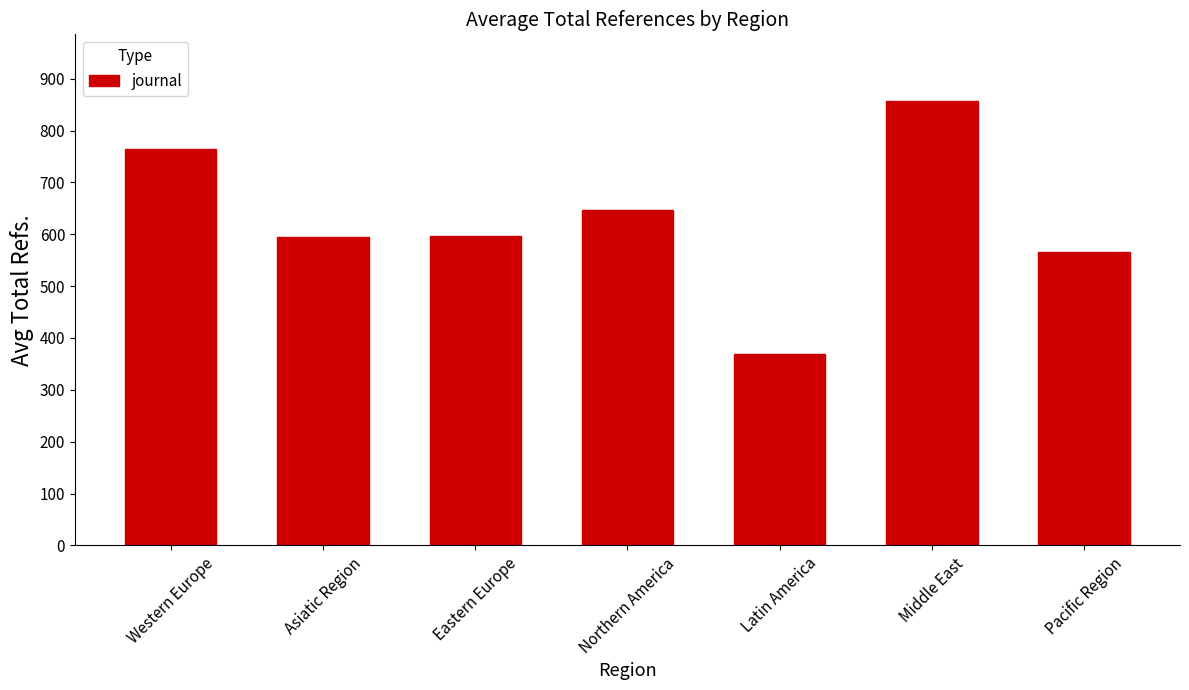

Which has a higher value, Western Europe or Middle East?

Middle East